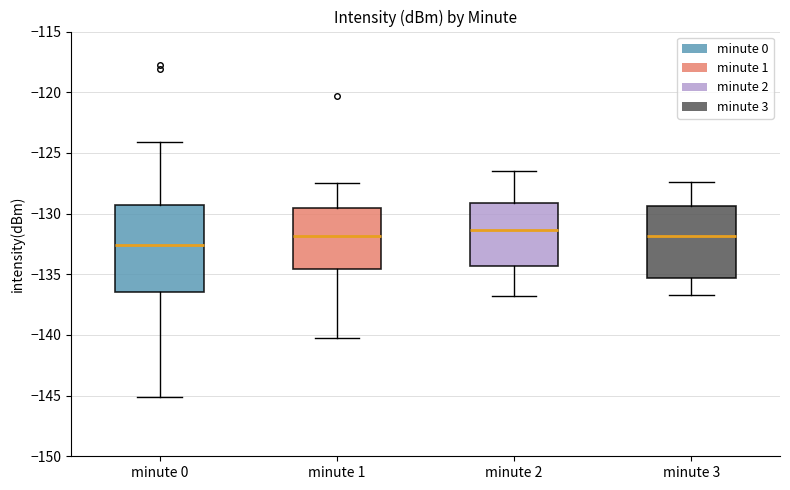

Reading left to right, transcribe this box plot: for each box, give where its median line is, the range the box spans, and where its two whiskers end, as read against the y-axis. The values are not printed on the chart, so give them approximately, as read against the axis.

minute 0: median -132.5, box -136.5 to -129.5, whiskers -145.0 to -124.0
minute 1: median -132.0, box -134.5 to -129.5, whiskers -140.5 to -127.5
minute 2: median -131.5, box -134.5 to -129.0, whiskers -137.0 to -126.5
minute 3: median -132.0, box -135.5 to -129.5, whiskers -136.5 to -127.5